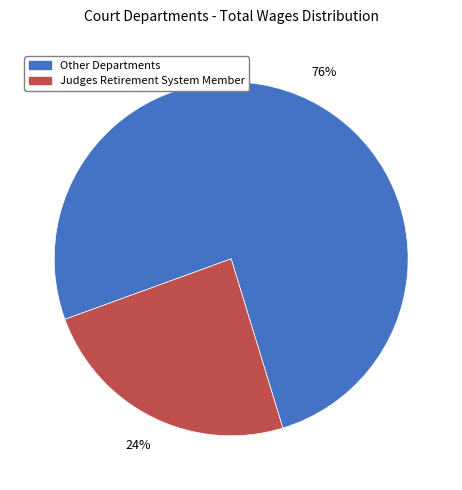

Is the sum of Judges Retirement System Member and Other Departments greater than half?

Yes